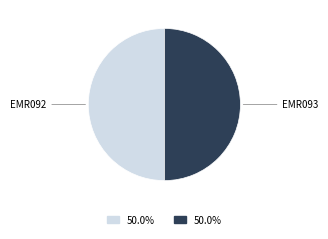

Combined, do EMR093 and EMR092 account for over 50%?

Yes